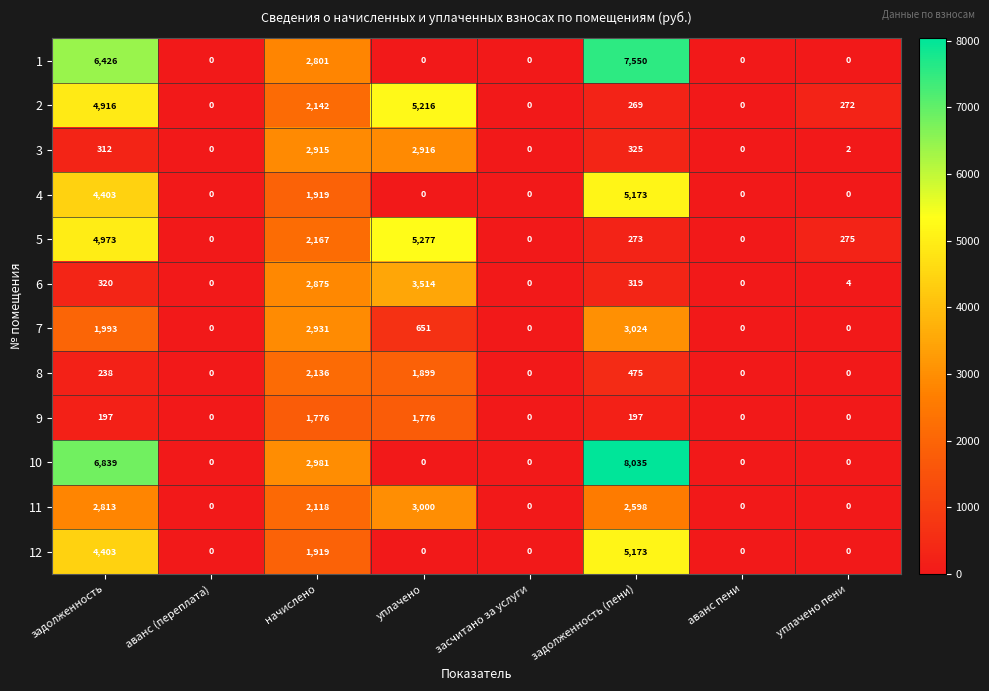

Which category has the highest value across all series?

задолженность (пени)